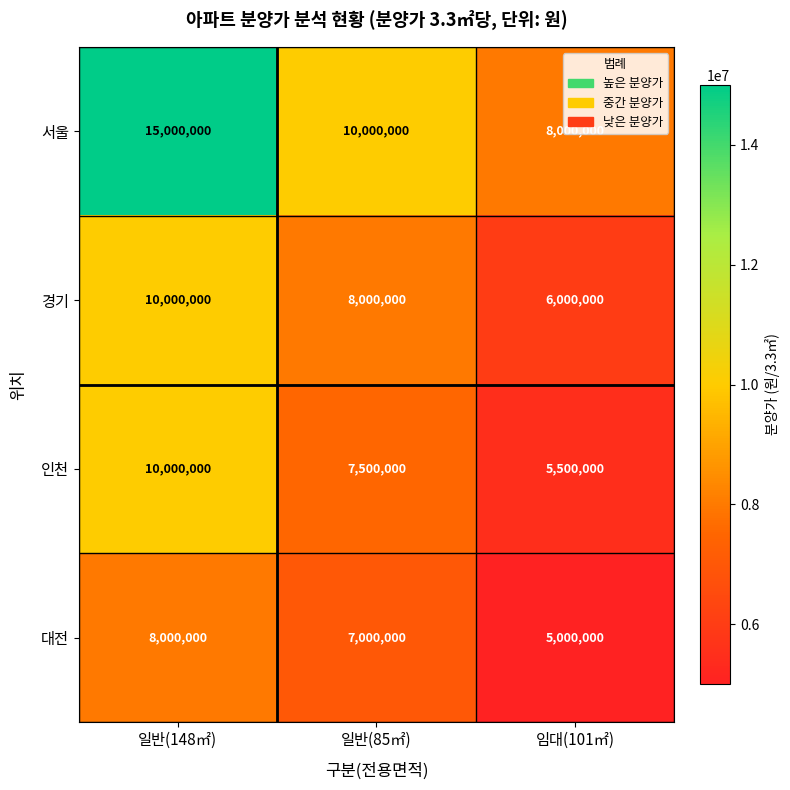

Which series has the largest range (max minus min)?

서울